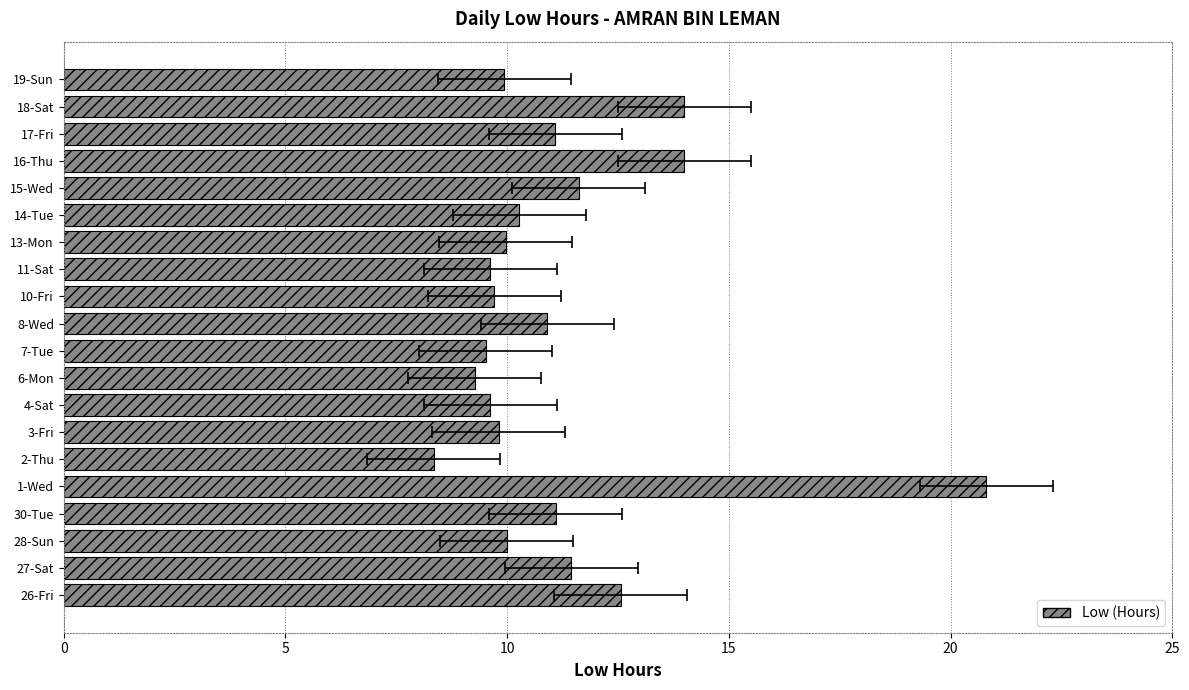

What is the minimum value shown in the chart?

8.3